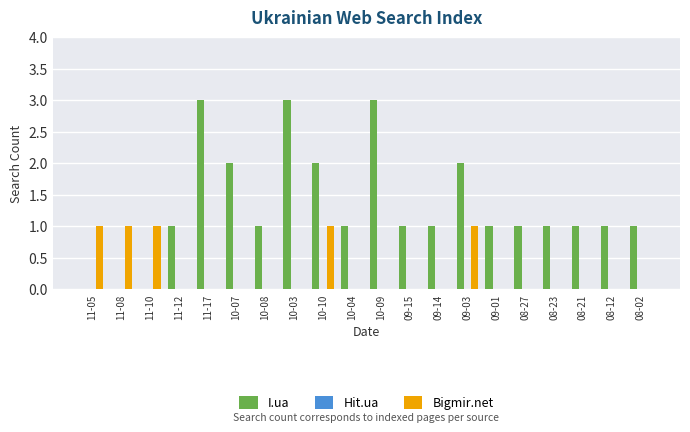

What is the difference between the Bigmir.net values at 08-27 and 11-05?

1